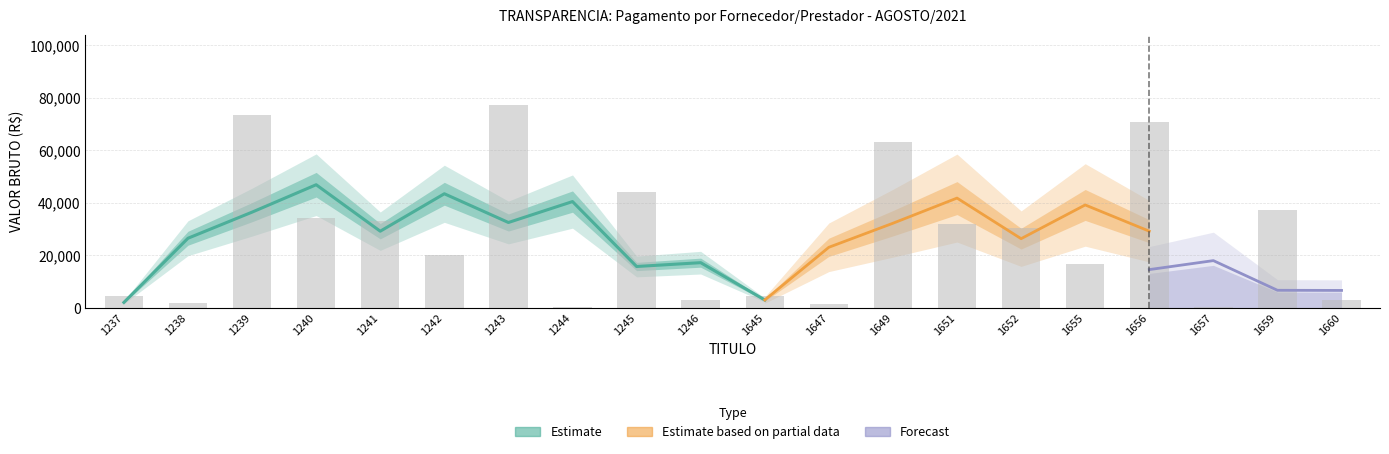

What is the difference between the maximum and second lowest values?

76743.9